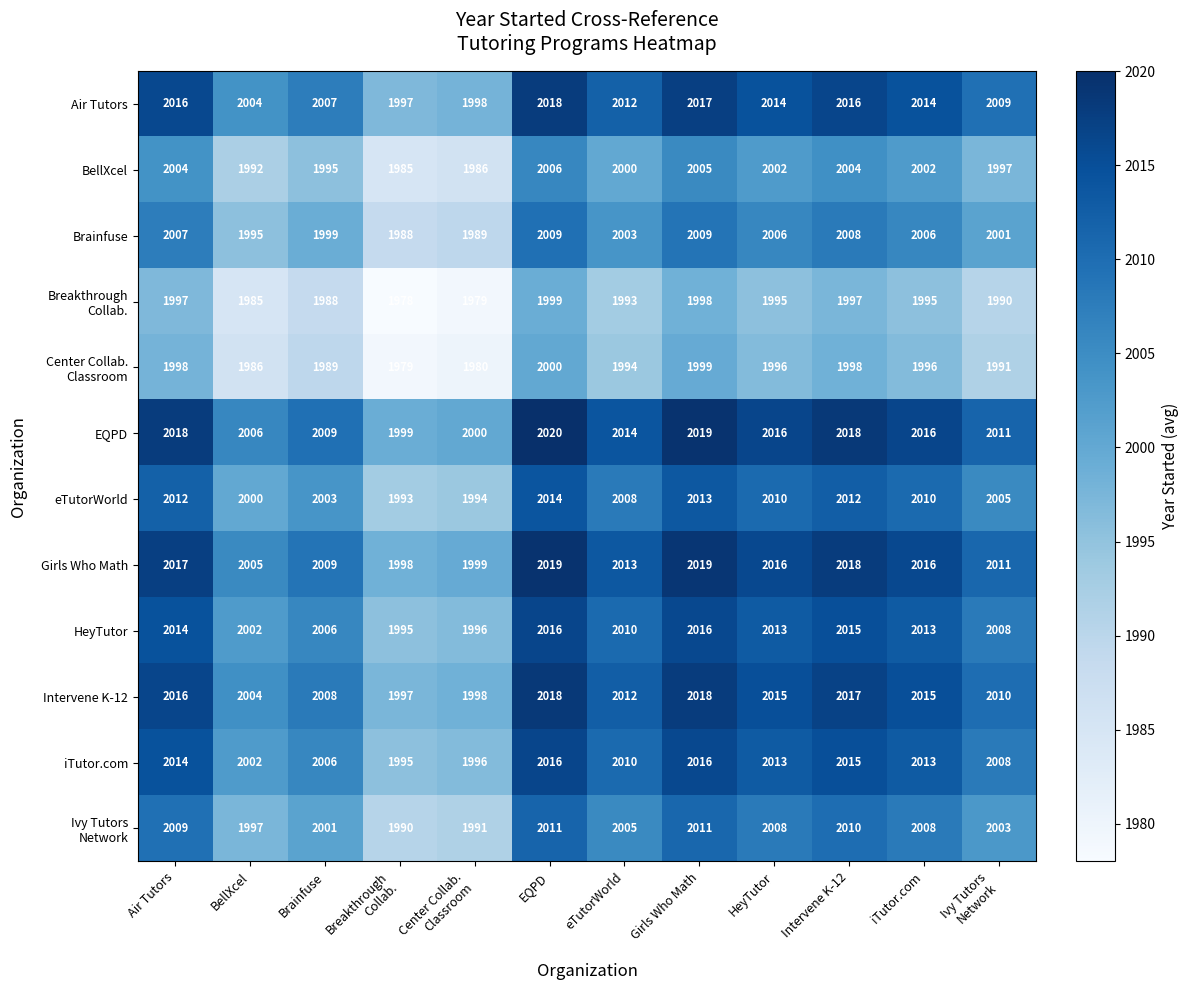

Which category has the highest value across all series?

EQPD